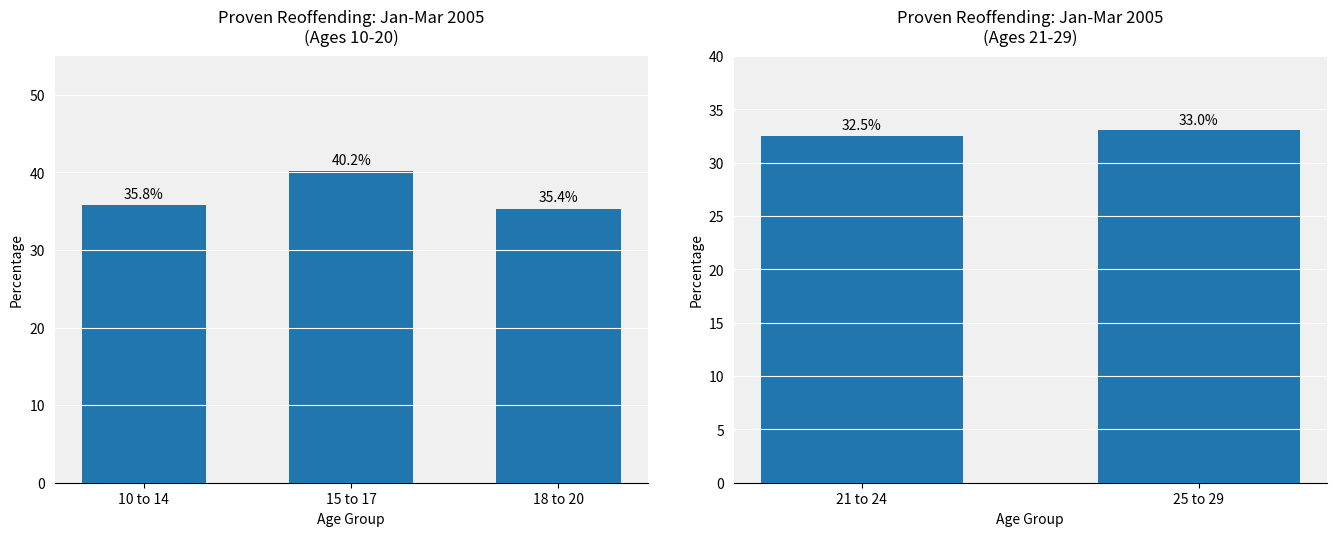

How many distinct data groups are displayed?

1